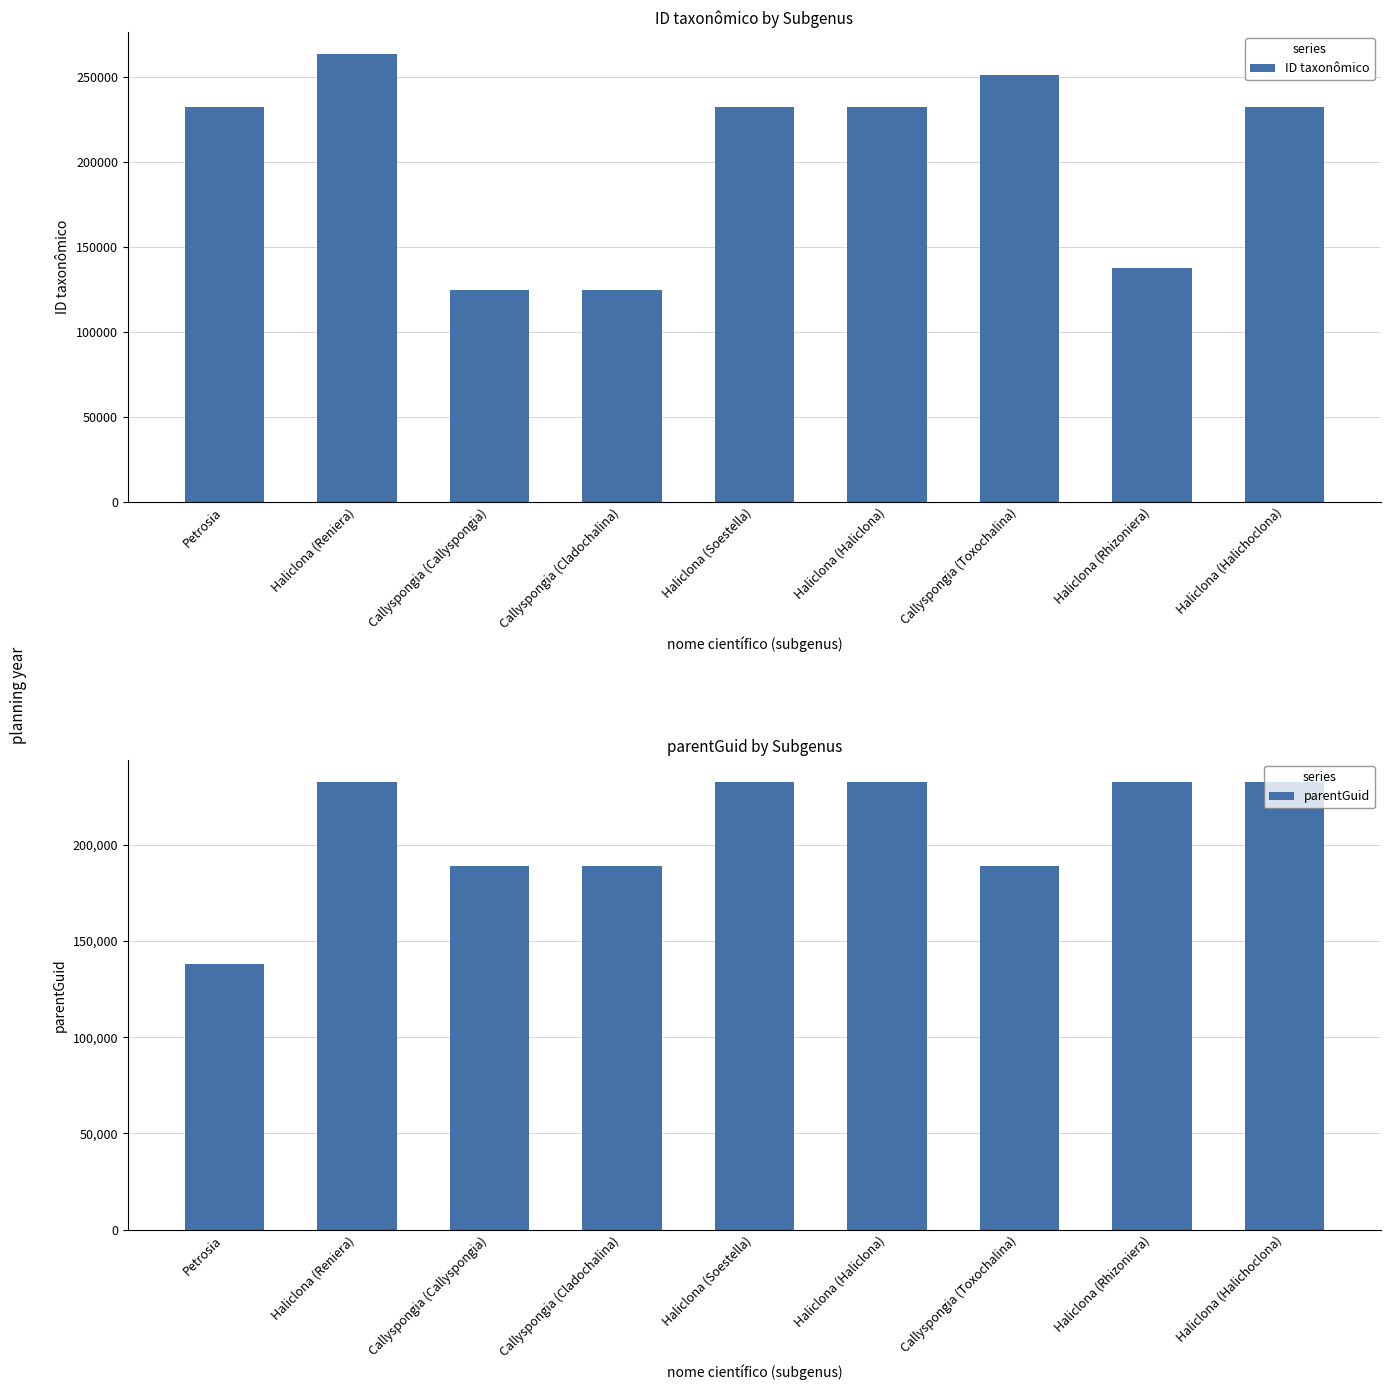

What is the label of the 4th bar from the left?

Callyspongia (Cladochalina)